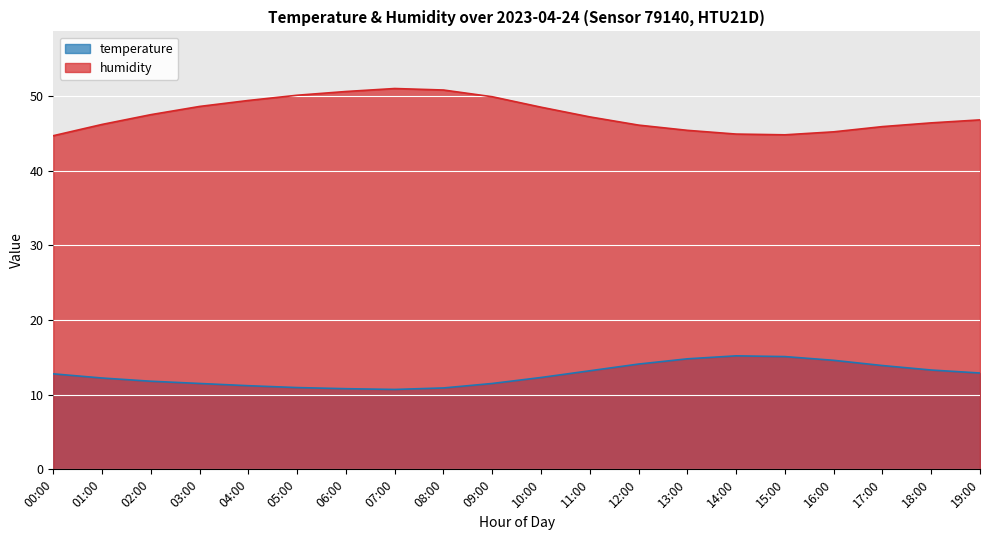

What is the difference between the highest and lowest values at 00:00?

31.9